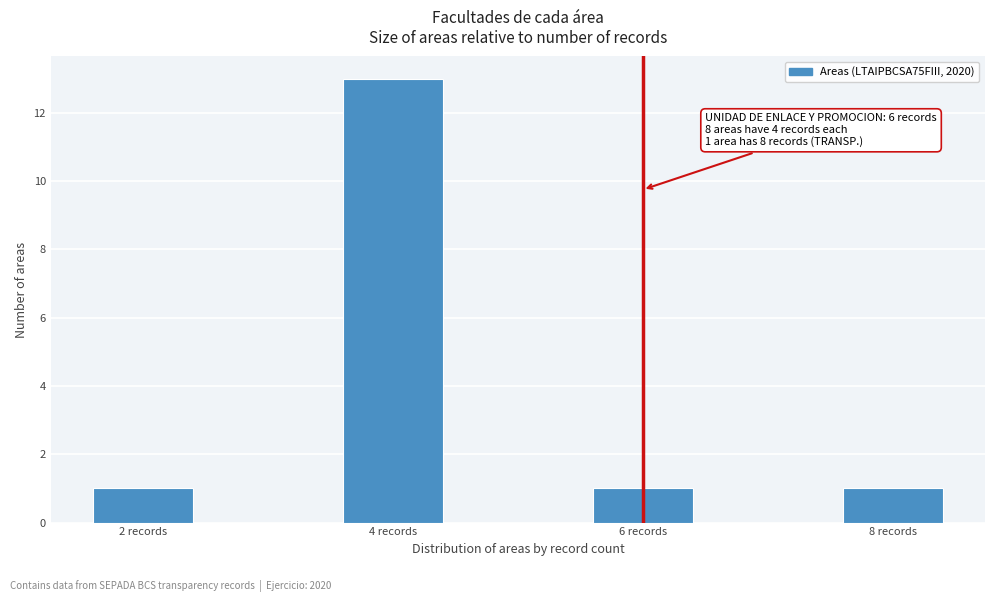

Reading left to right, extract all data points from this chart.

2 records=1	4 records=13	6 records=1	8 records=1